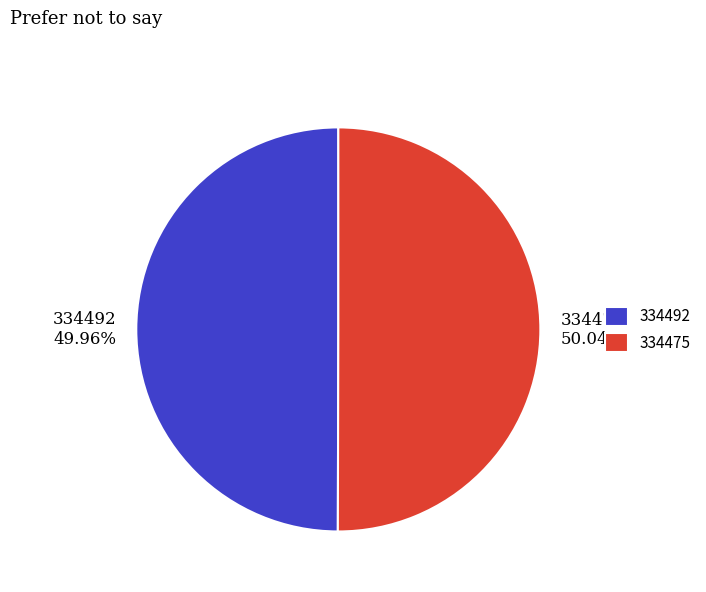

To the nearest percent, what portion does 334475 represent?

50%